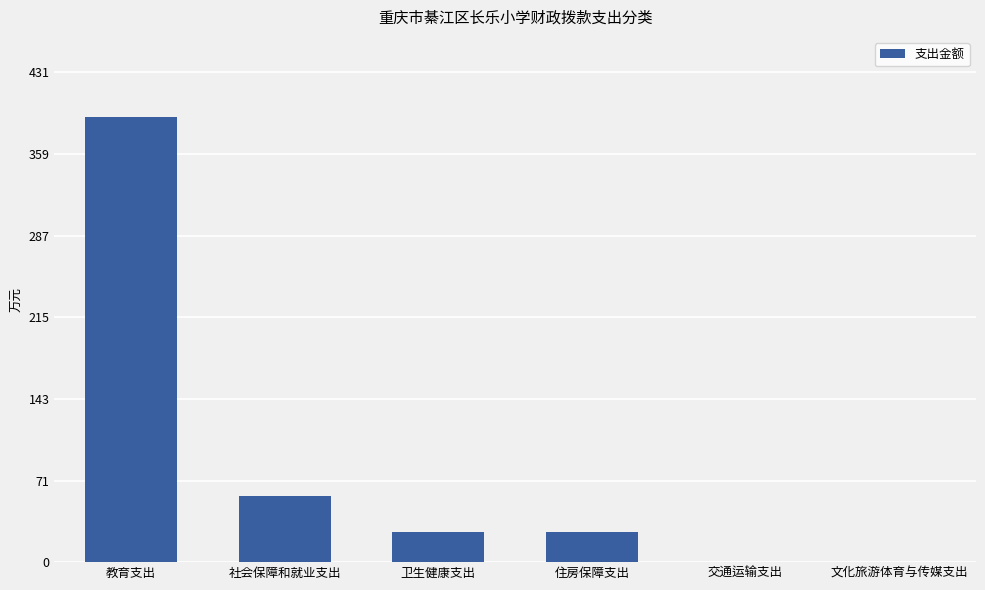

Are the bars grouped side by side (vs. stacked)?

No